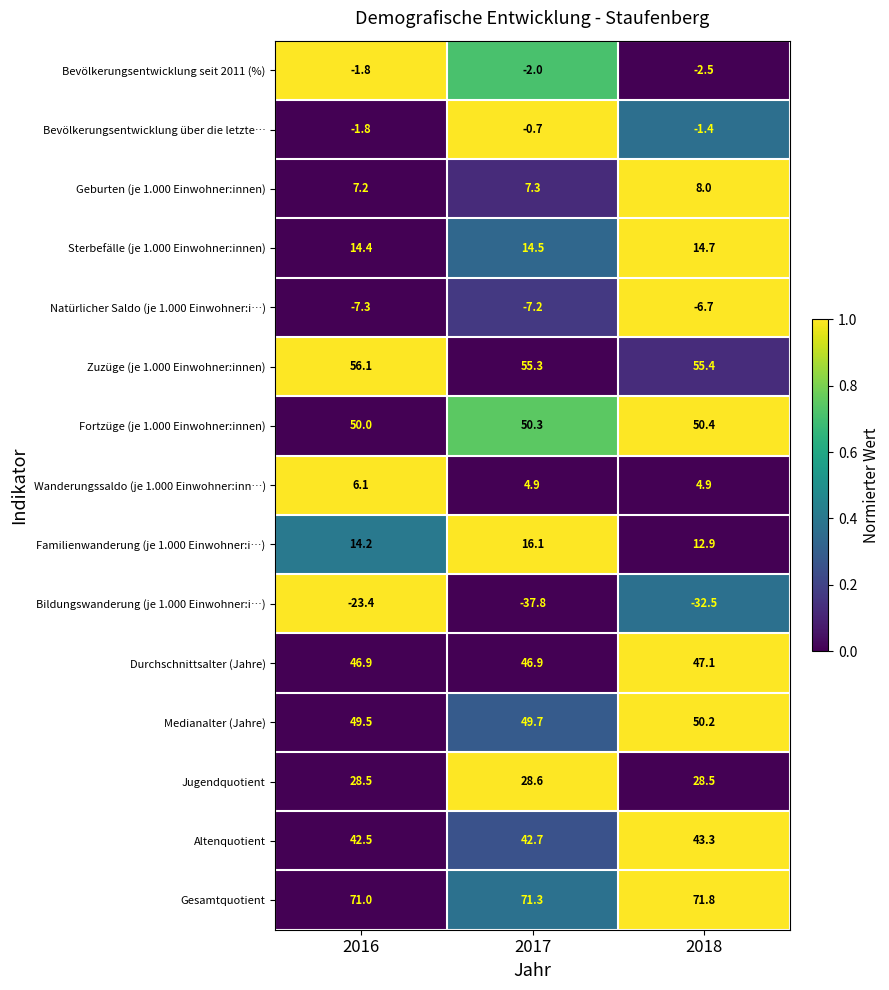

At how many categories does at least one series exceed 0?

3